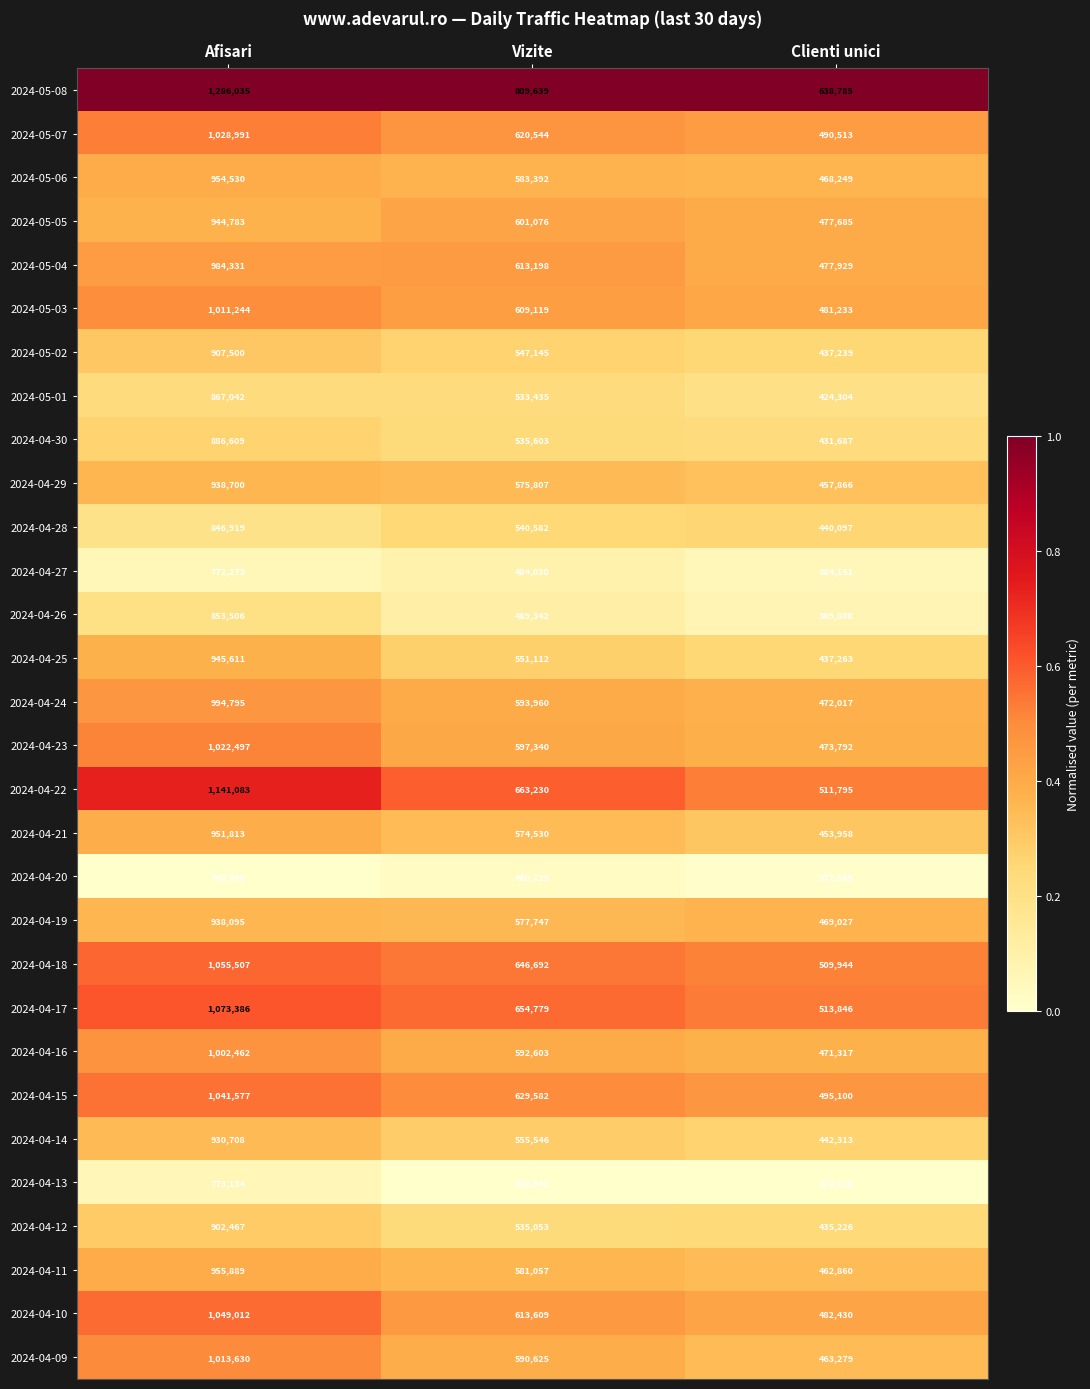

Count the number of data series in this chart.

30